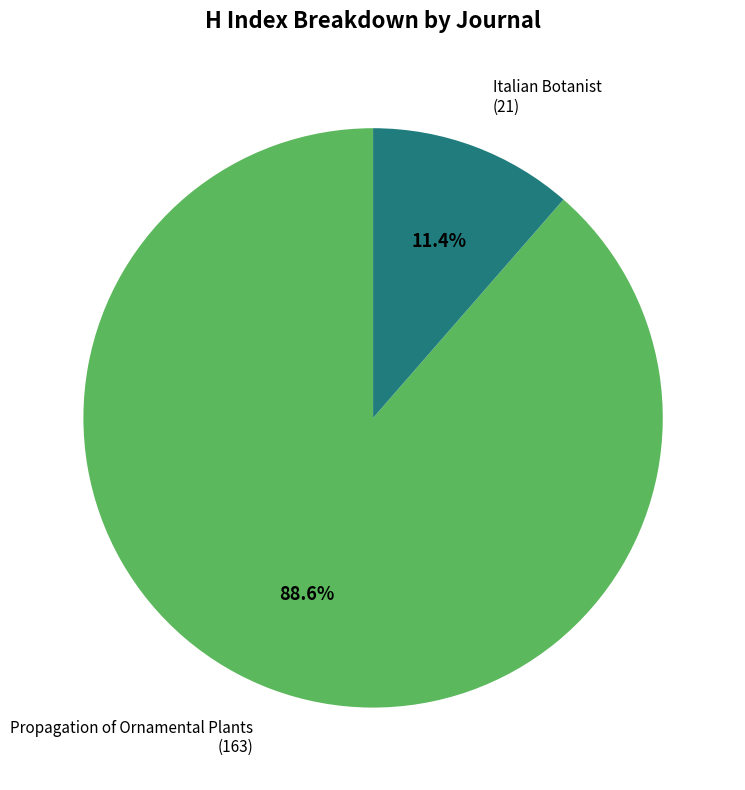

To the nearest percent, what portion does Propagation of Ornamental Plants represent?

89%